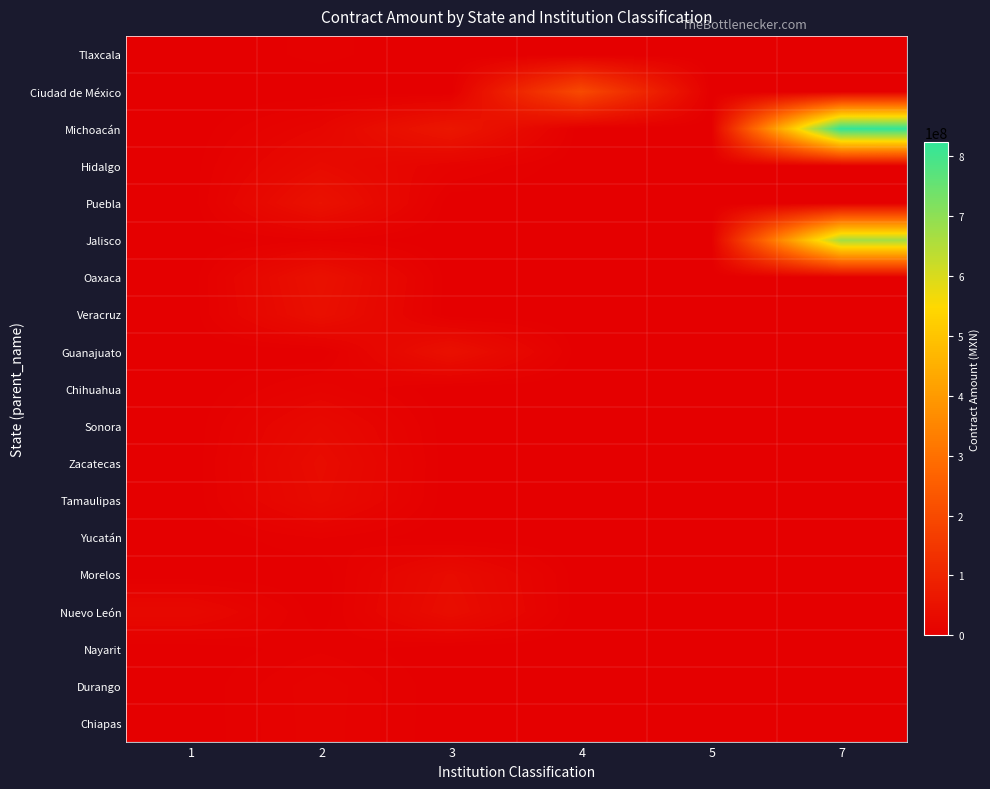

Reading right to left, what are all the values shown in this chart?

Tlaxcala: 7=0.0	5=0.0	4=0.0	3=0.0	2=4334894.9	1=0.0
Ciudad de México: 7=0.0	5=0.0	4=199726510.8	3=0.0	2=0.0	1=0.0
Michoacán: 7=823488942.3	5=0.0	4=0.0	3=63891480.7	2=16771332.8	1=0.0
Hidalgo: 7=0.0	5=0.0	4=0.0	3=11188161.8	2=30484897.4	1=783921.9
Puebla: 7=0.0	5=0.0	4=0.0	3=0.0	2=49190490.8	1=0.0
Jalisco: 7=669895840.3	5=0.0	4=0.0	3=0.0	2=5725248.3	1=0.0
Oaxaca: 7=0.0	5=0.0	4=0.0	3=0.0	2=48007885.8	1=0.0
Veracruz: 7=0.0	5=0.0	4=0.0	3=0.0	2=43399454.4	1=0.0
Guanajuato: 7=0.0	5=0.0	4=0.0	3=45423860.3	2=0.0	1=0.0
Chihuahua: 7=0.0	5=0.0	4=0.0	3=0.0	2=11496444.6	1=0.0
Sonora: 7=0.0	5=0.0	4=0.0	3=0.0	2=26987260.5	1=0.0
Zacatecas: 7=0.0	5=0.0	4=0.0	3=0.0	2=34031809.6	1=0.0
Tamaulipas: 7=0.0	5=0.0	4=0.0	3=0.0	2=30828512.8	1=0.0
Yucatán: 7=0.0	5=0.0	4=0.0	3=0.0	2=6711439.3	1=0.0
Morelos: 7=0.0	5=0.0	4=0.0	3=33284747.0	2=0.0	1=0.0
Nuevo León: 7=0.0	5=0.0	4=0.0	3=37834264.6	2=0.0	1=25757360.7
Nayarit: 7=0.0	5=0.0	4=0.0	3=0.0	2=5679399.6	1=0.0
Durango: 7=0.0	5=0.0	4=0.0	3=0.0	2=12279254.9	1=0.0
Chiapas: 7=0.0	5=0.0	4=0.0	3=0.0	2=11920689.7	1=0.0